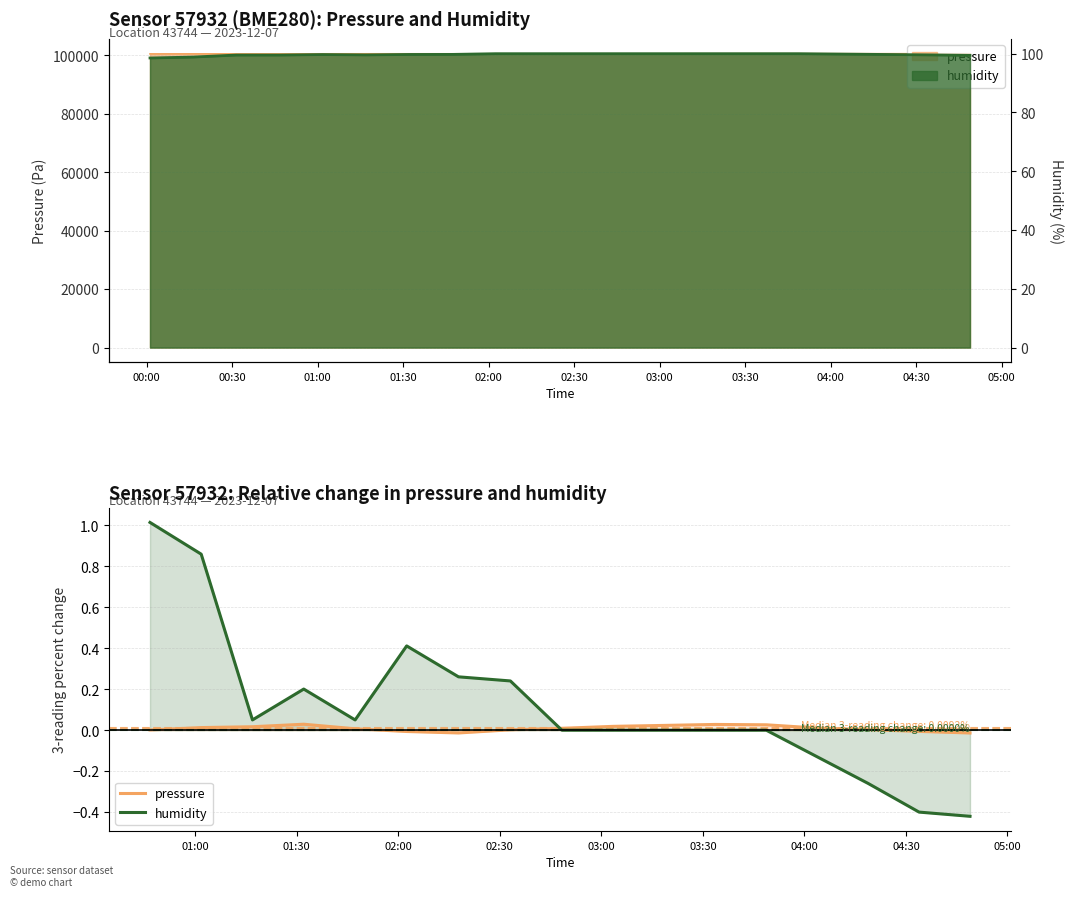

Rank the series by their average value, from highest to lowest.

pressure, humidity